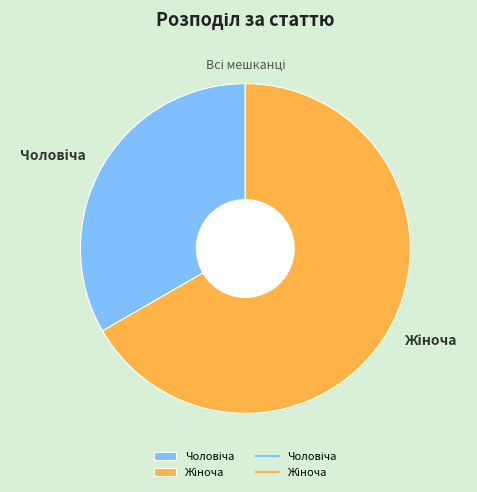

Is there a majority slice in this chart?

Yes